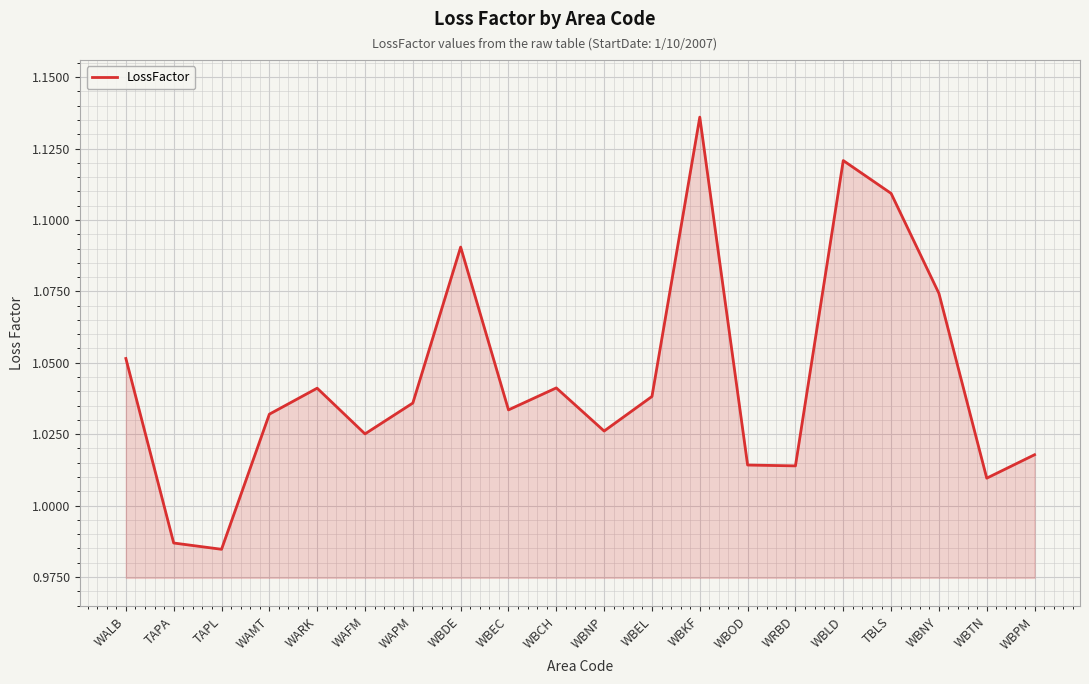

Approximately how many times larger is the value at WBNP compared to WBLD?

0.9